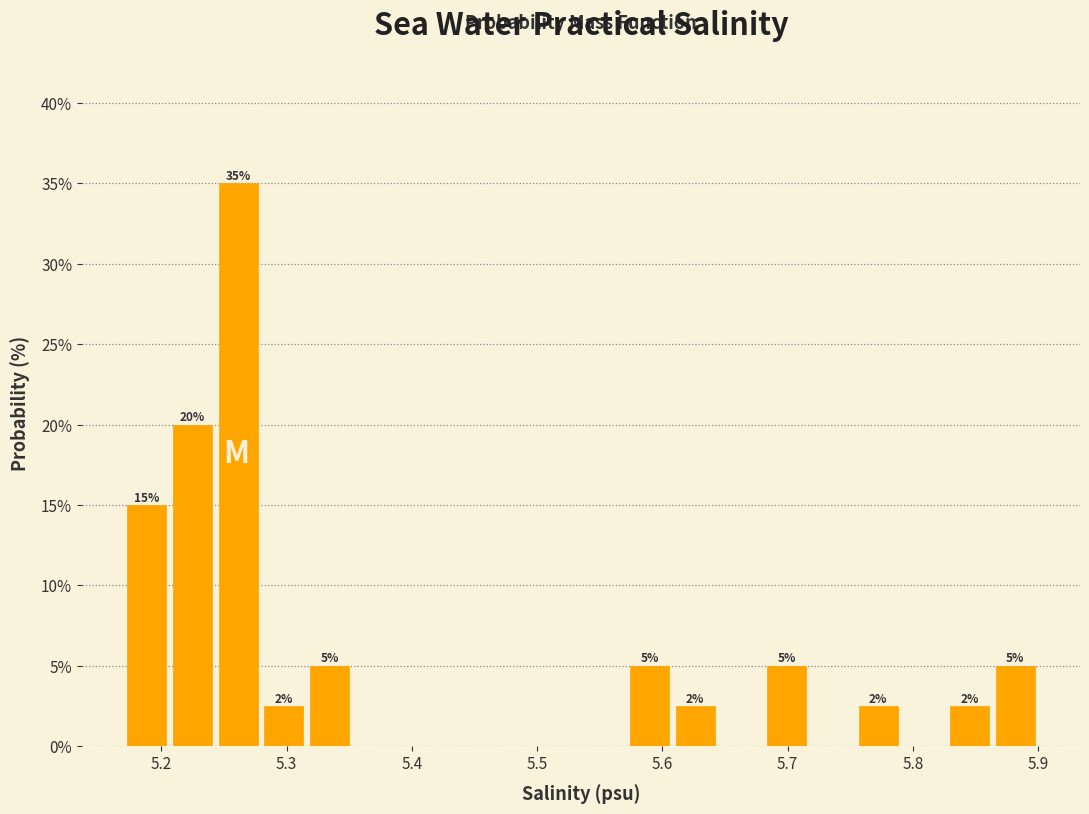

Around what value on the x-axis is the tallest bar? Give the approximate position of its centre, as read against the axis.

5.26